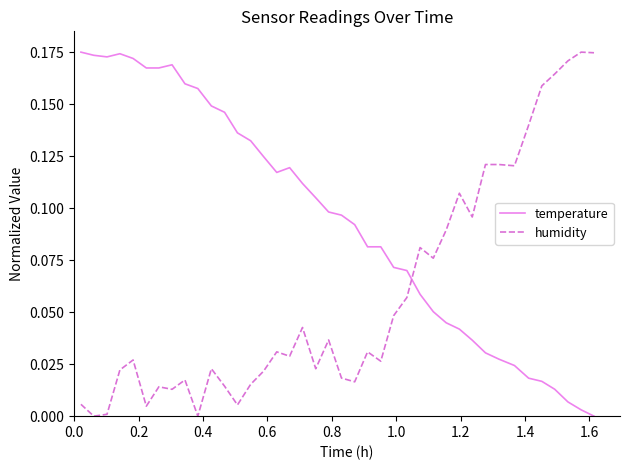

Which series has the largest total across all categories?

temperature